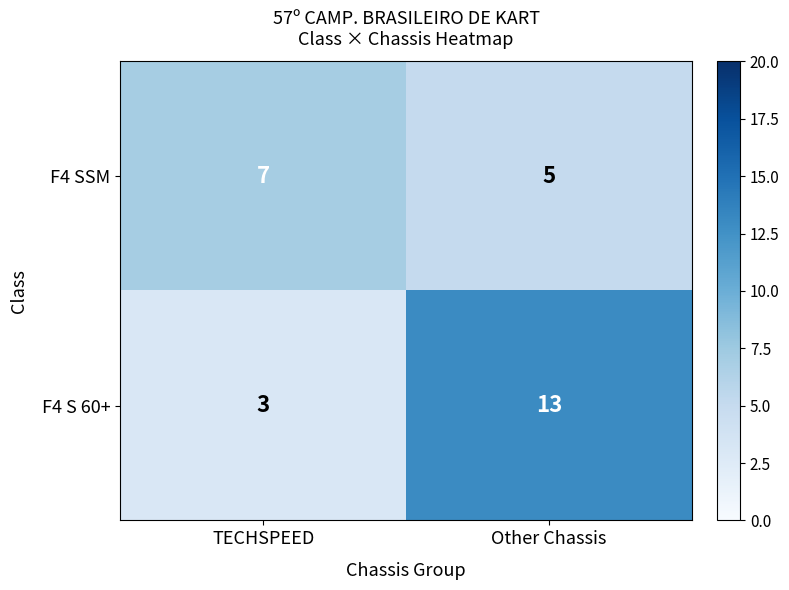

What is the maximum value shown in the chart?

13